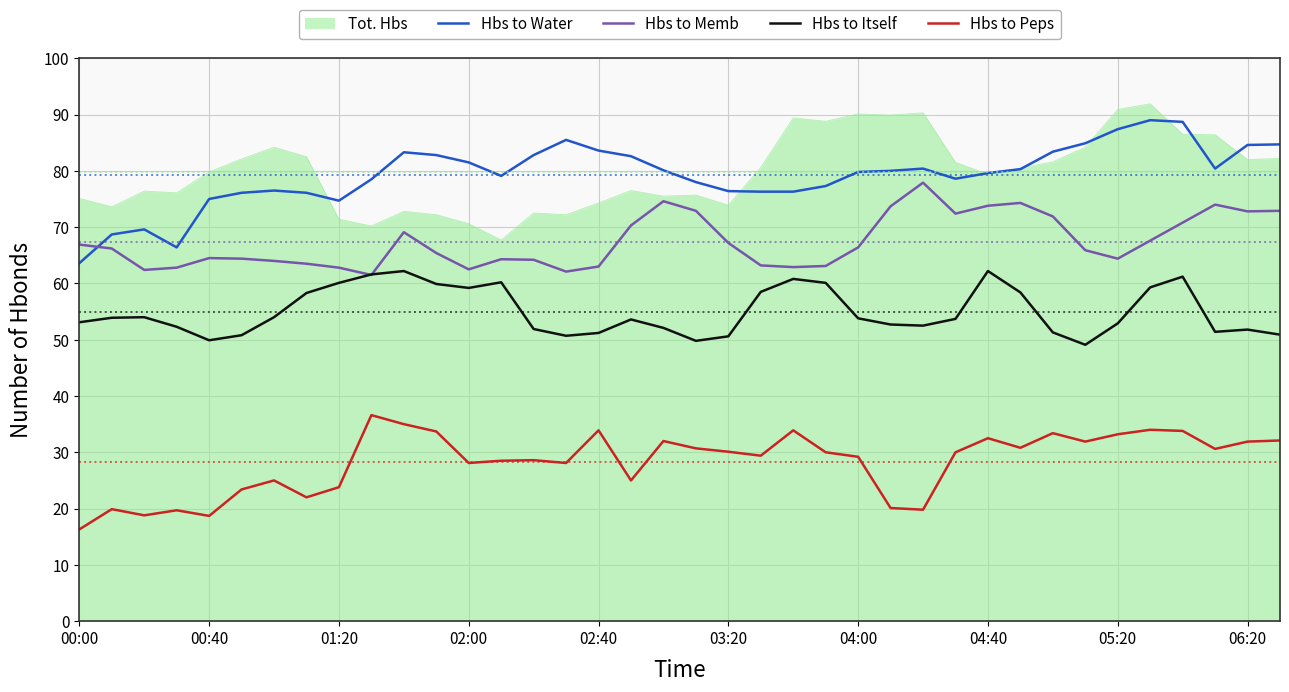

True or false: Hbs to Water and Hbs to Peps cross at least once.

False